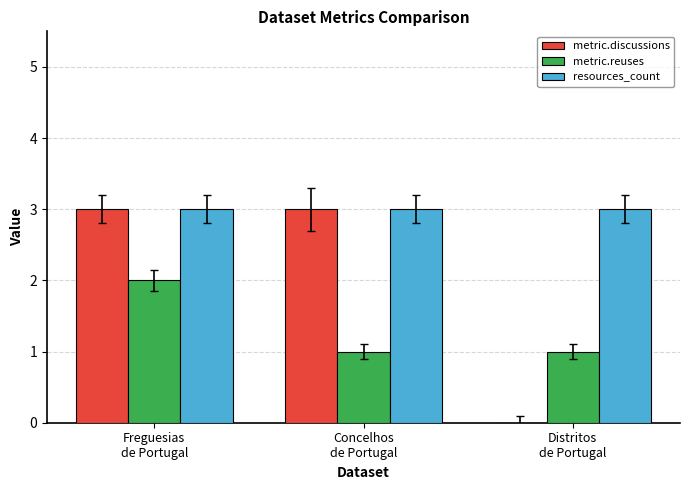

Which series has the largest total across all categories?

resources_count